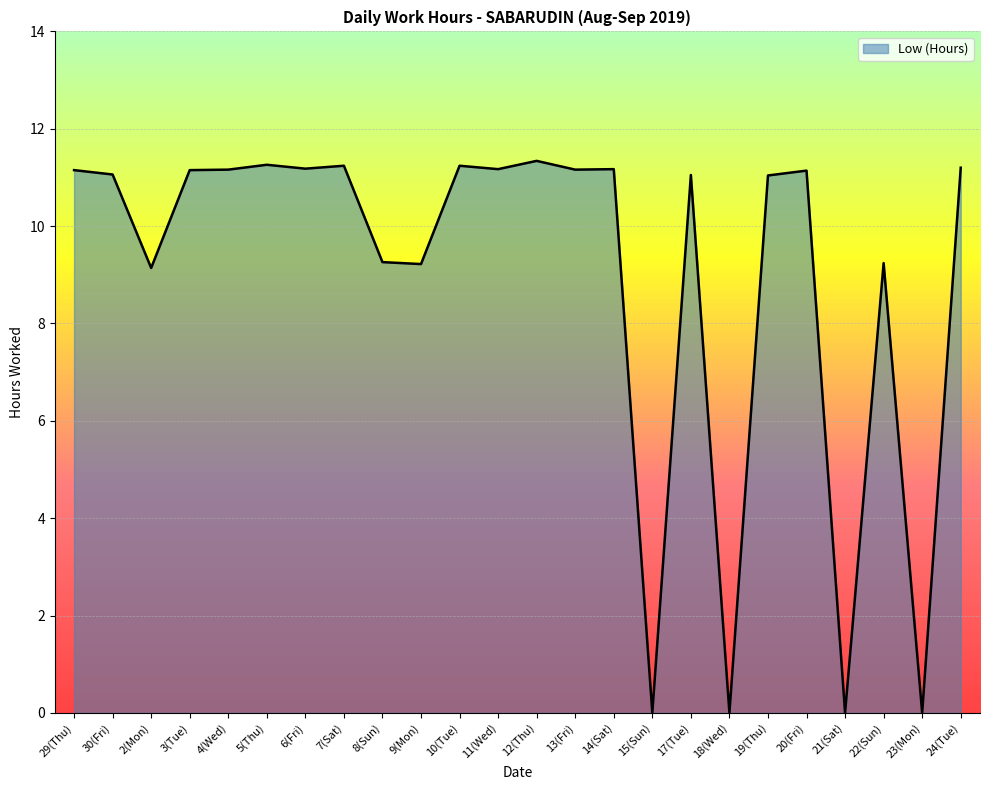

What is the greatest value displayed?

11.3